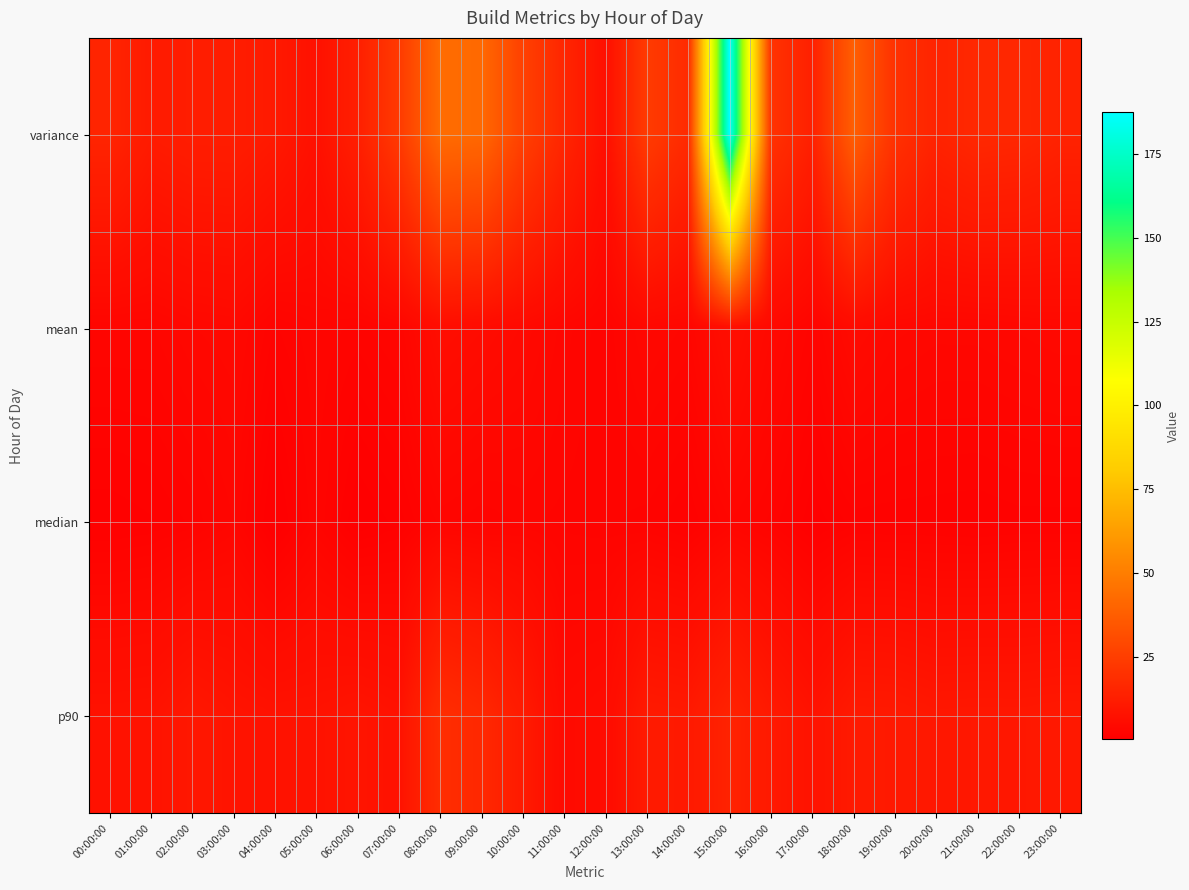

What is the maximum value shown in the chart?

187.5